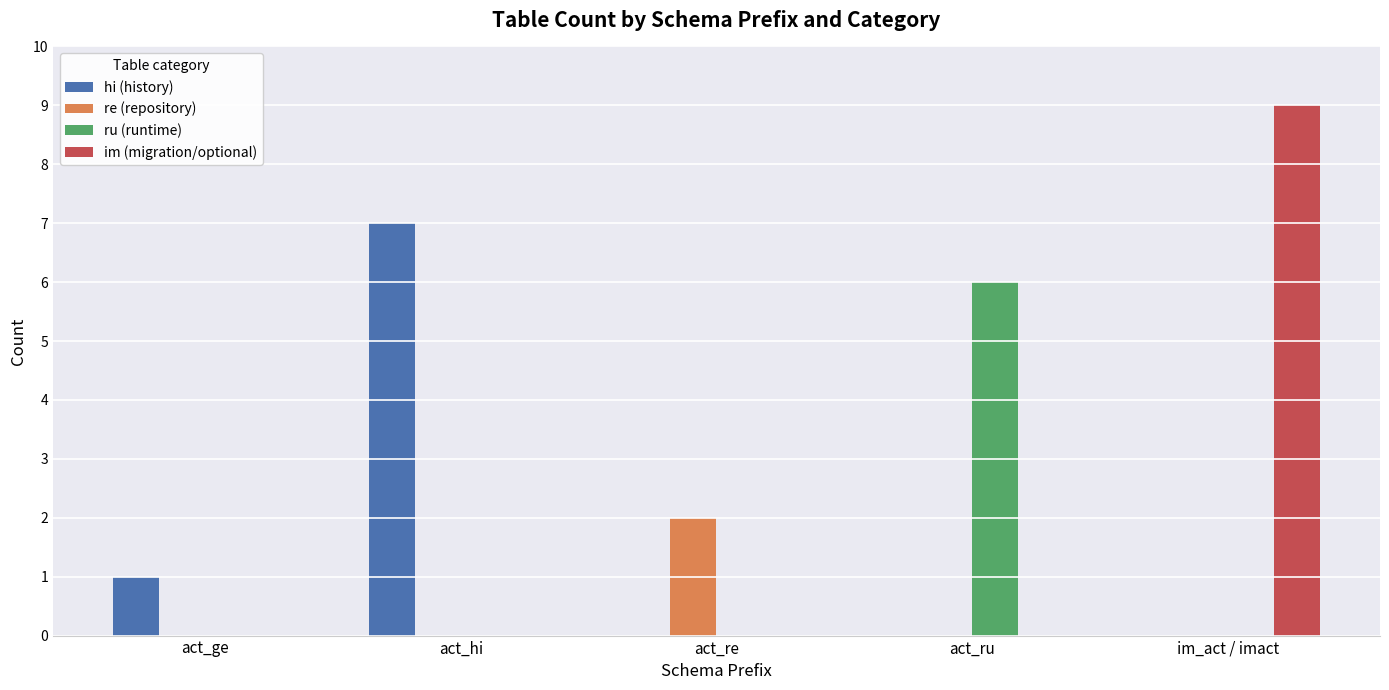

What is the sum of the ru (runtime) values at im_act / imact and act_ru?

6